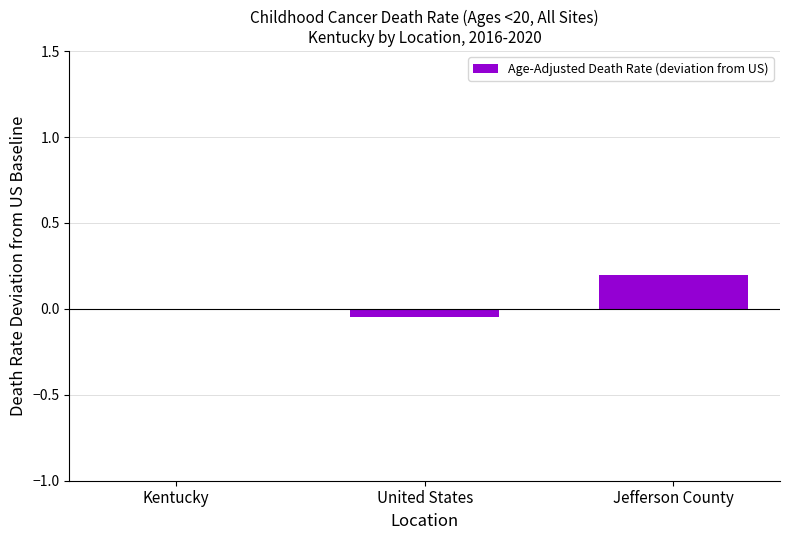

The chart shows a value of 0.1 at Kentucky. True or false?

False